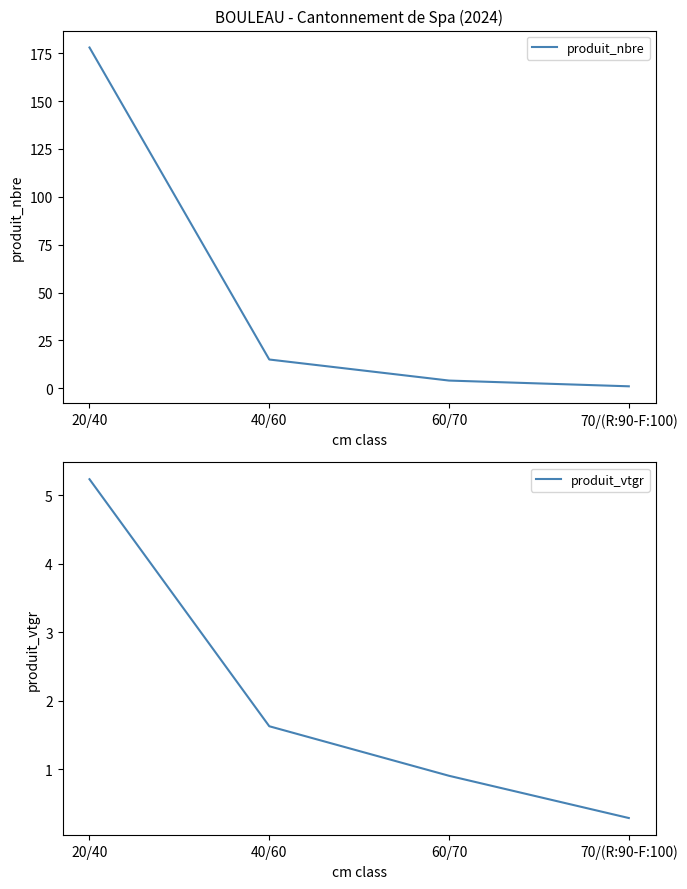

True or false: produit_nbre and produit_vtgr intersect in this chart.

False